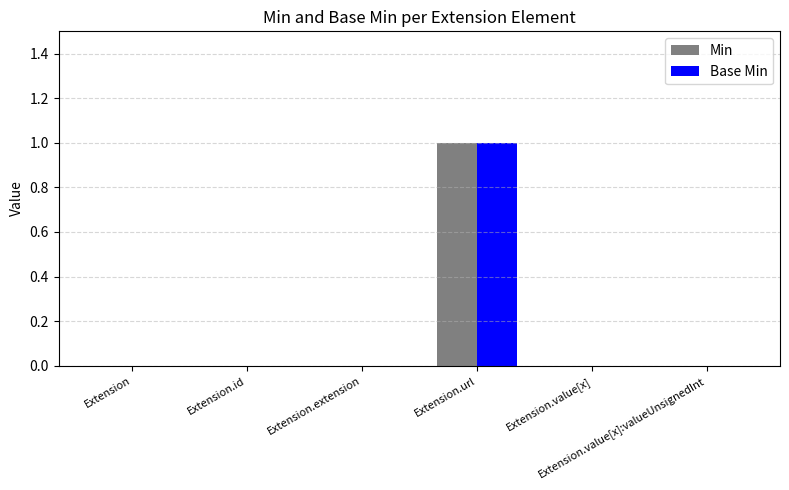

Are the bars horizontal?

No